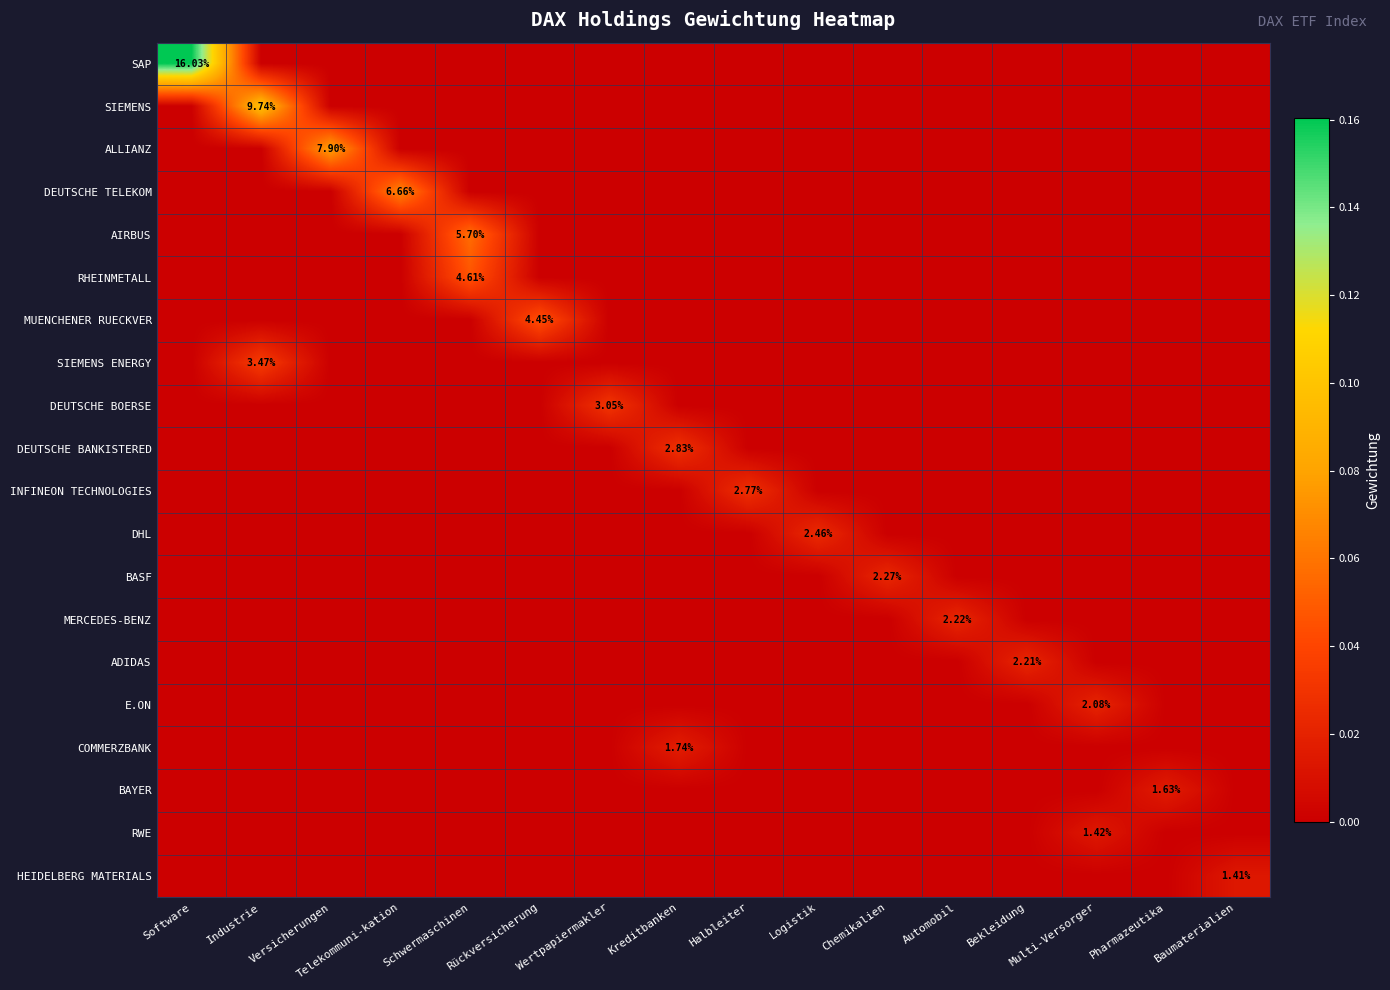

List the series in order of their peak value, lowest first.

HEIDELBERG MATERIALS, RWE, BAYER, COMMERZBANK, E.ON, ADIDAS, MERCEDES-BENZ, BASF, DHL, INFINEON TECHNOLOGIES, DEUTSCHE BANKISTERED, DEUTSCHE BOERSE, SIEMENS ENERGY, MUENCHENER RUECKVER, RHEINMETALL, AIRBUS, DEUTSCHE TELEKOM, ALLIANZ, SIEMENS, SAP